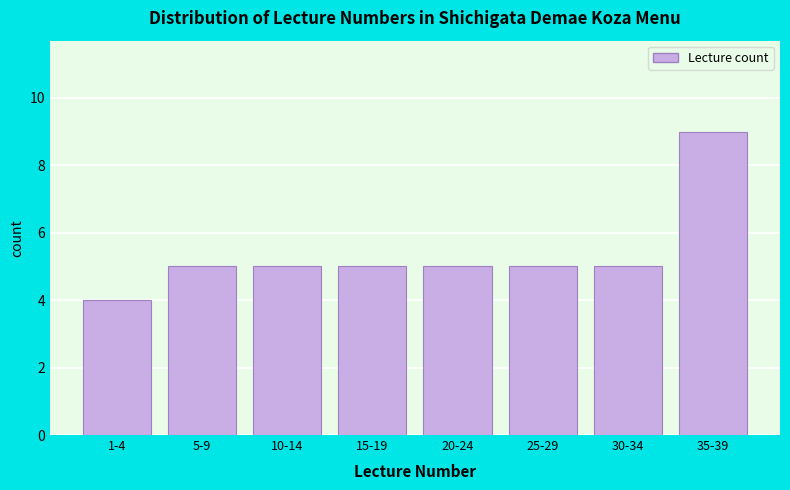

Reading left to right, list all the values displayed in this chart.

4	5	5	5	5	5	5	9